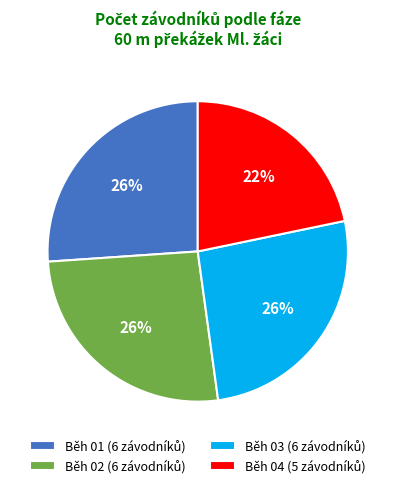

Is there any slice that represents more than half of the pie?

No